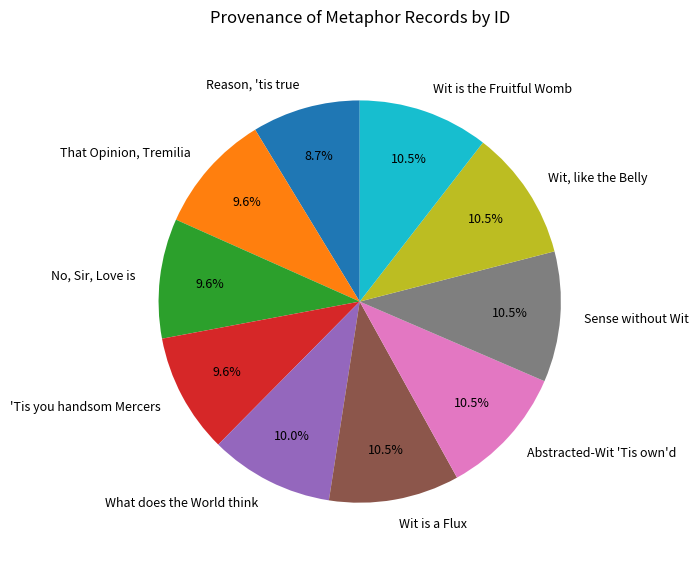

To the nearest percent, what is the difference between the Wit is a Flux and That Opinion, Tremilia slice percentages?

1%